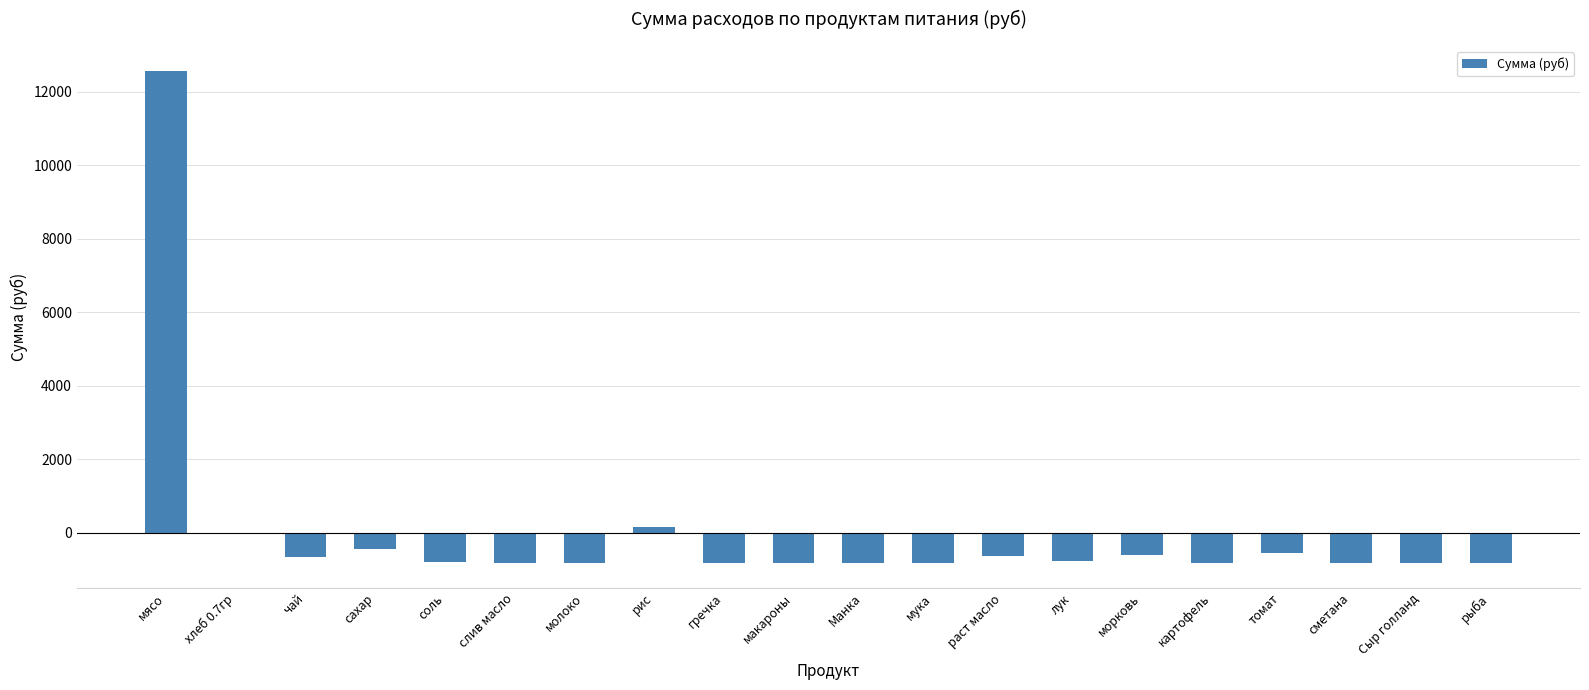

How many data points are above -804?

9